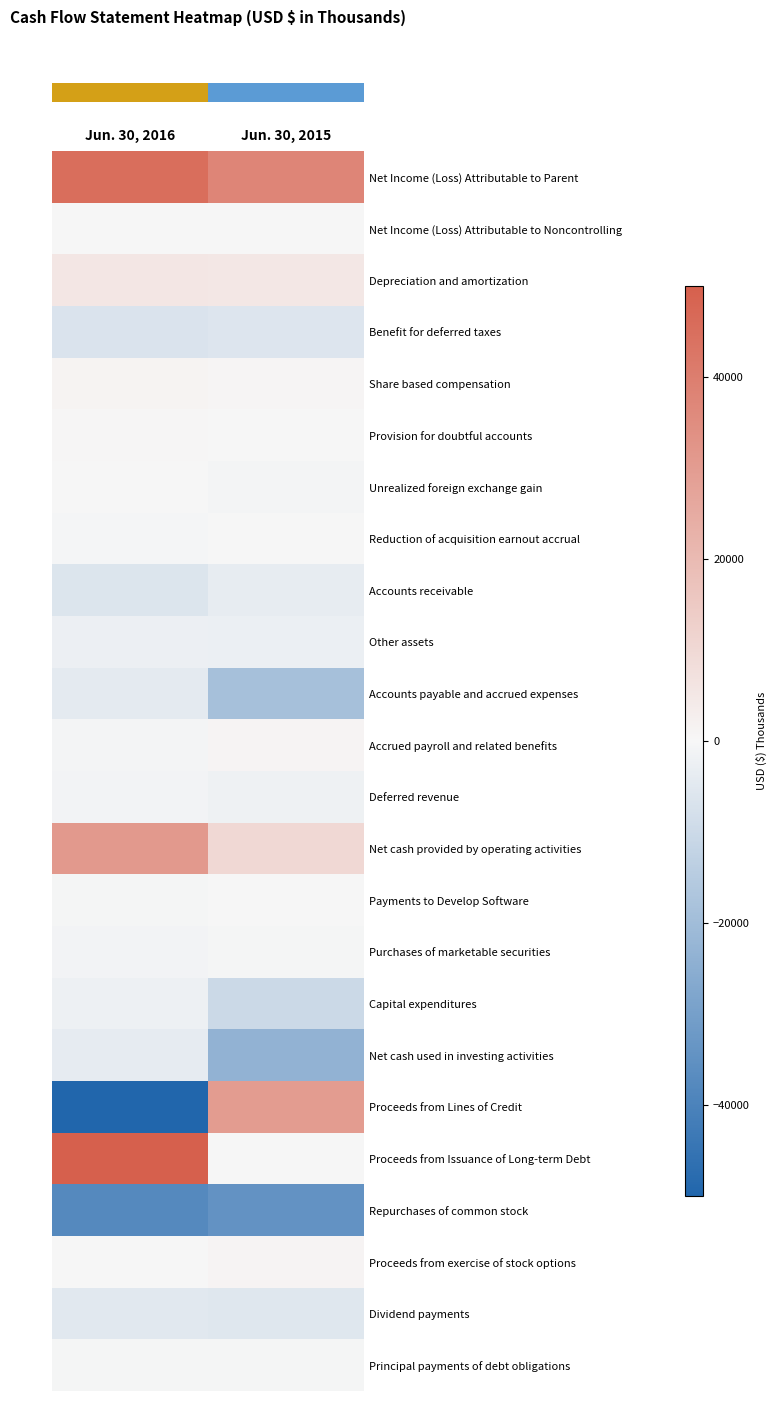

What is the smallest value displayed?

-87427